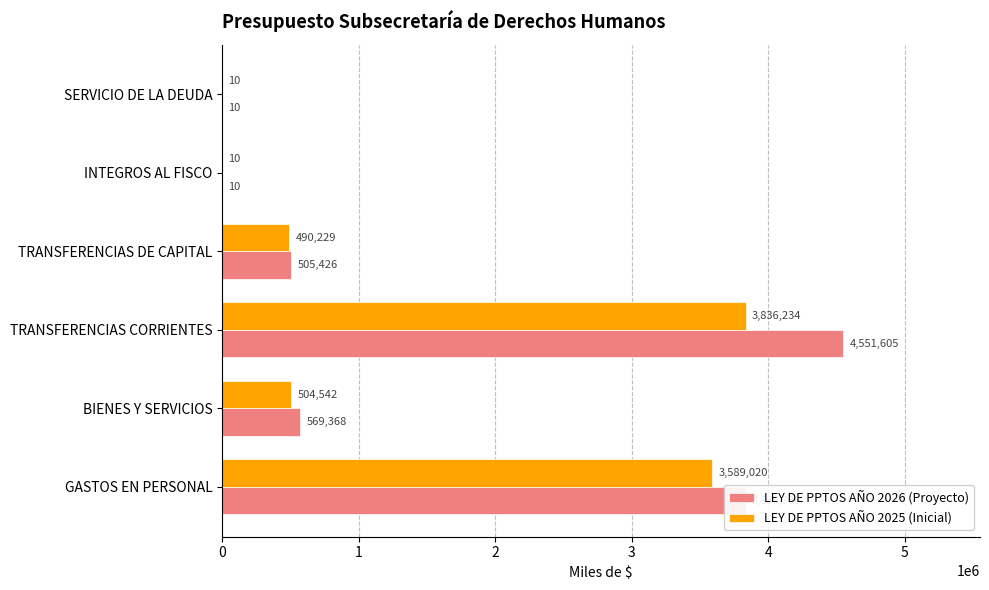

What is the greatest value displayed?

4551605